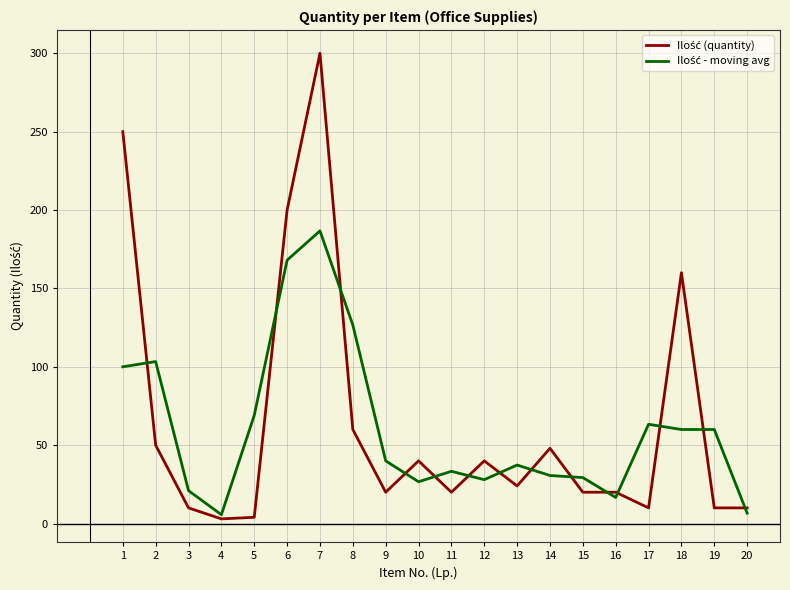

Is this an area chart (filled region under the line)?

No